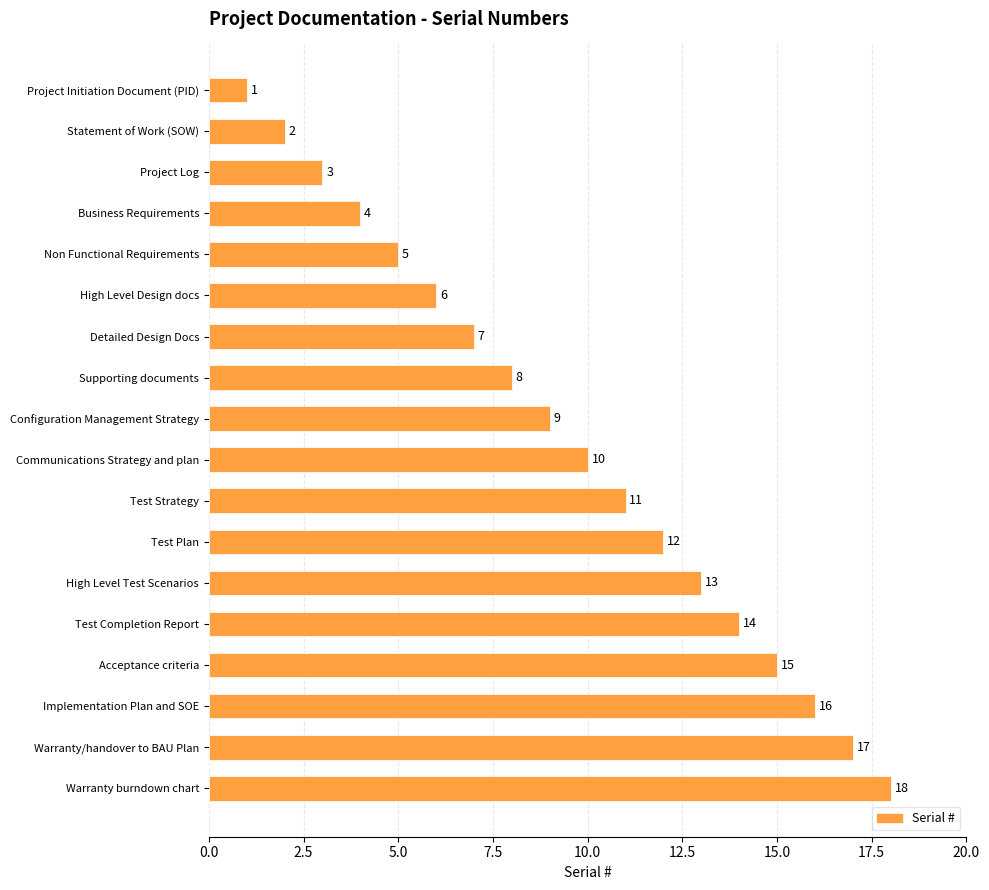

What is the difference between the second highest and minimum values?

16